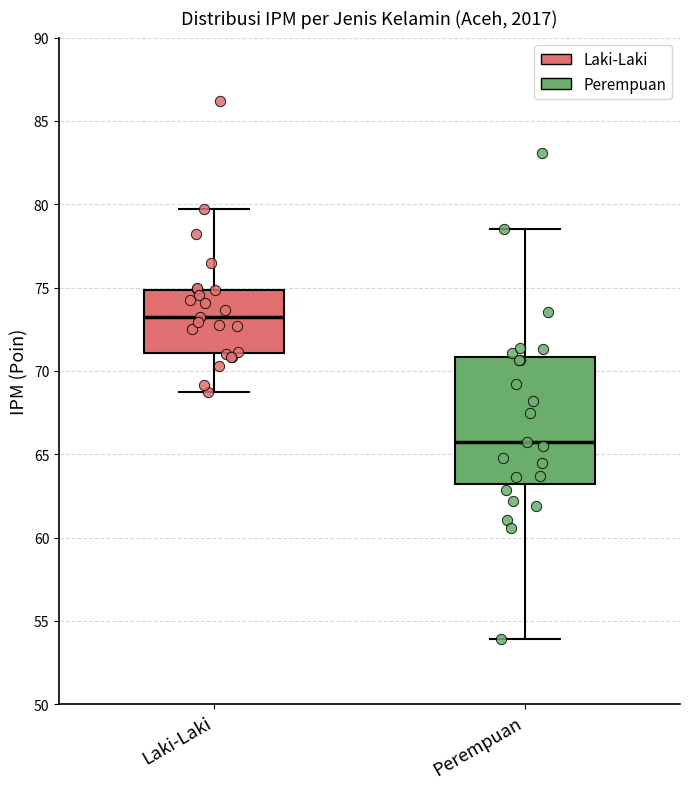

Which box has the lowest median line?

Perempuan